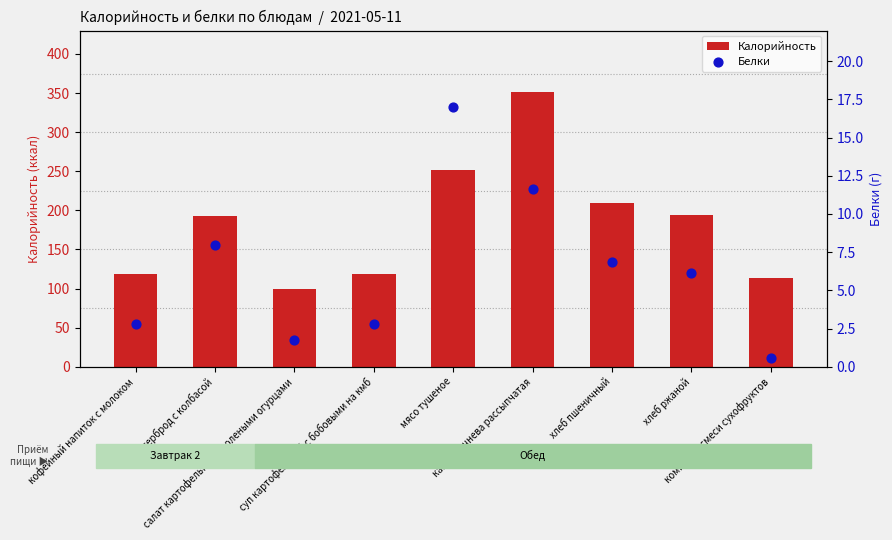

What are all the series names shown in the legend?

Калорийность, Белки